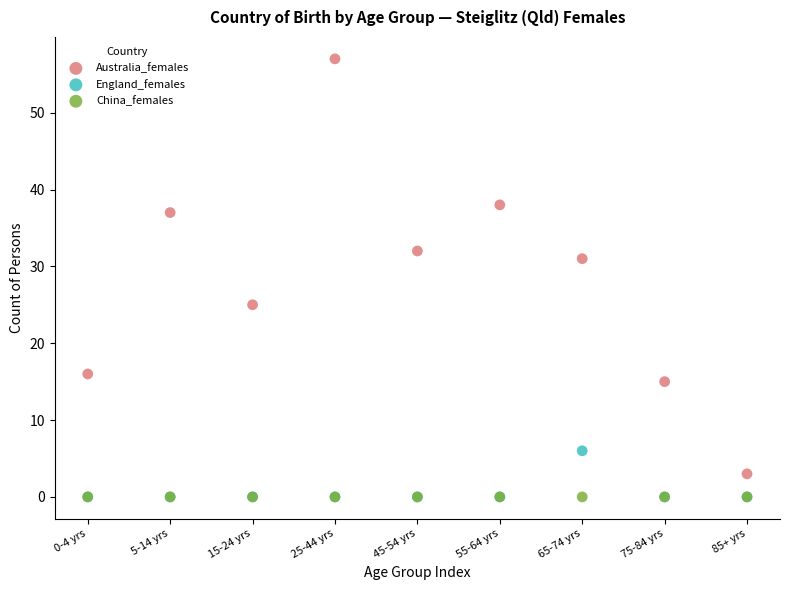

In the Australia_females series, what Y value is closest to 30?

31